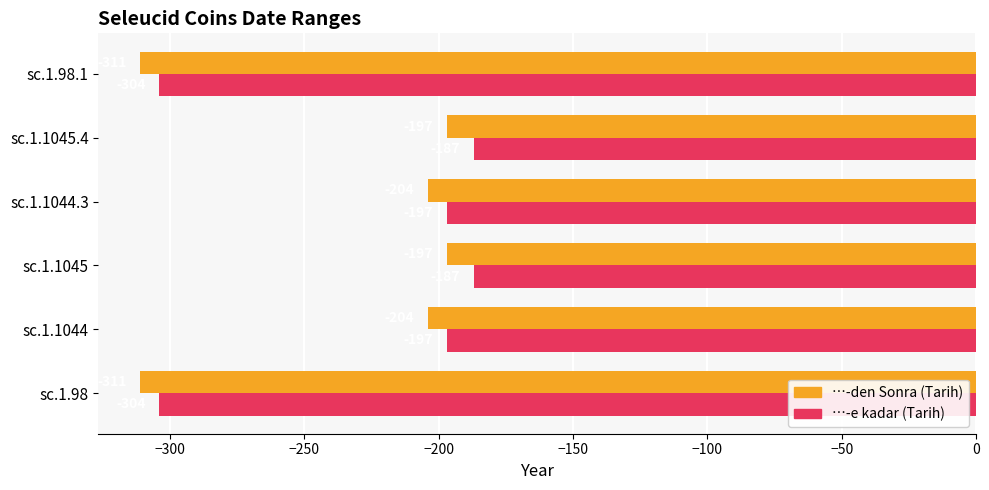

What is the maximum value for …-e kadar (Tarih)?

-187